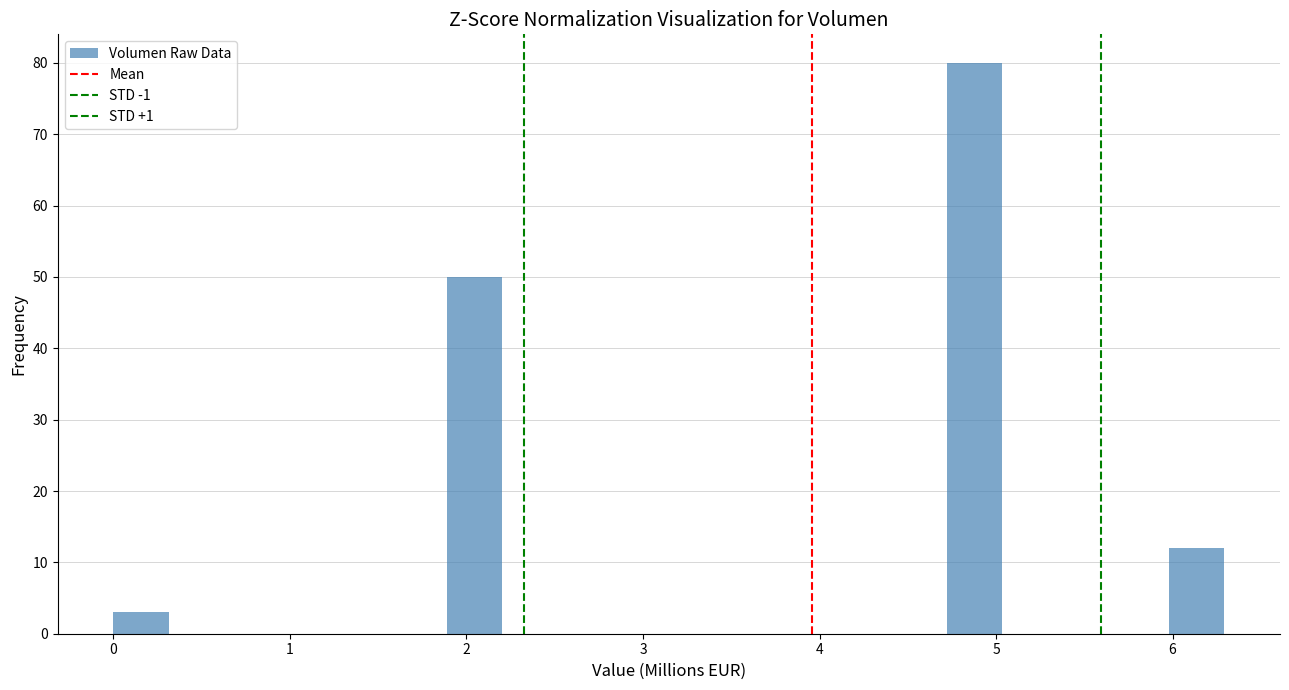

Around what value on the x-axis is the tallest bar? Give the approximate position of its centre, as read against the axis.

4.9